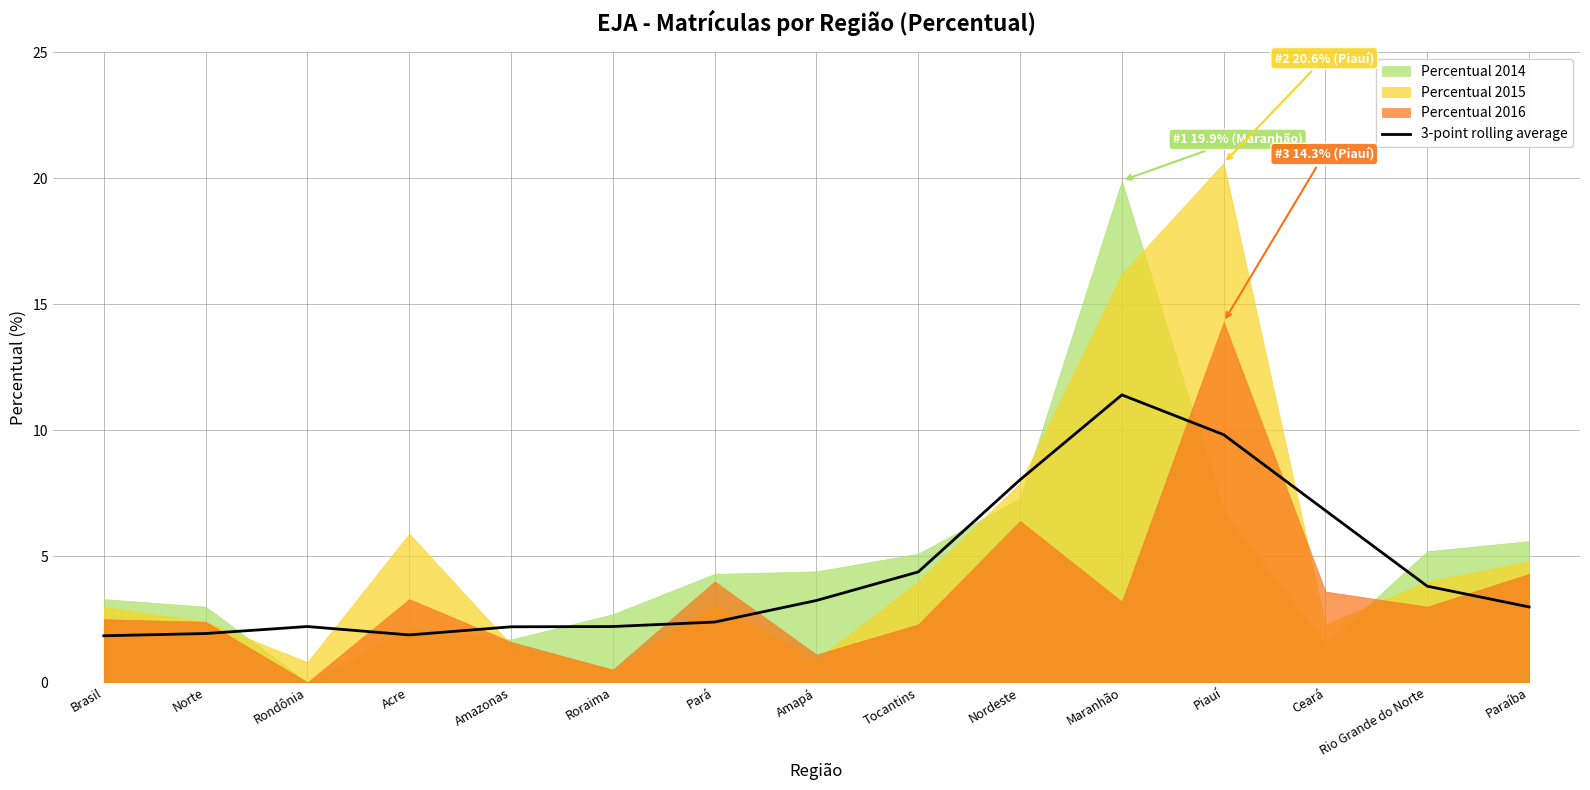

How many points are lower than both their immediate neighbors (excluding endpoints)?

1